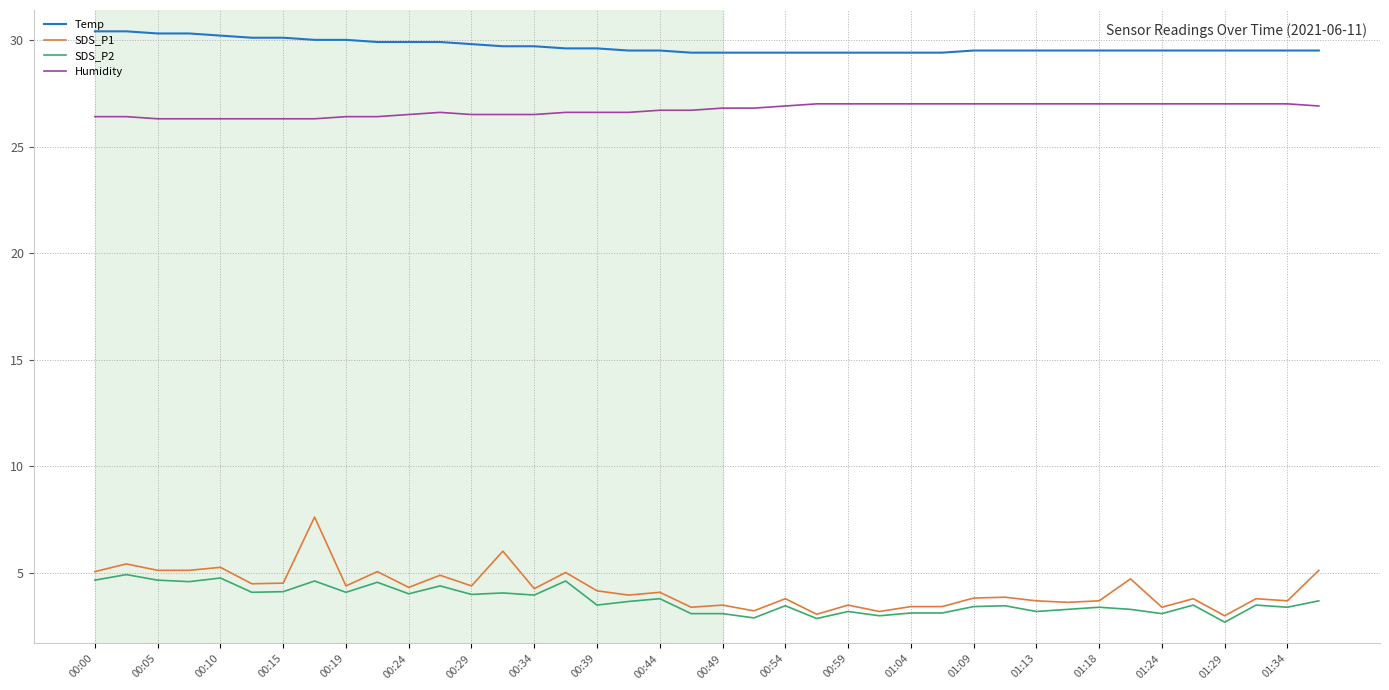

Which series has the widest spread of values?

SDS_P1